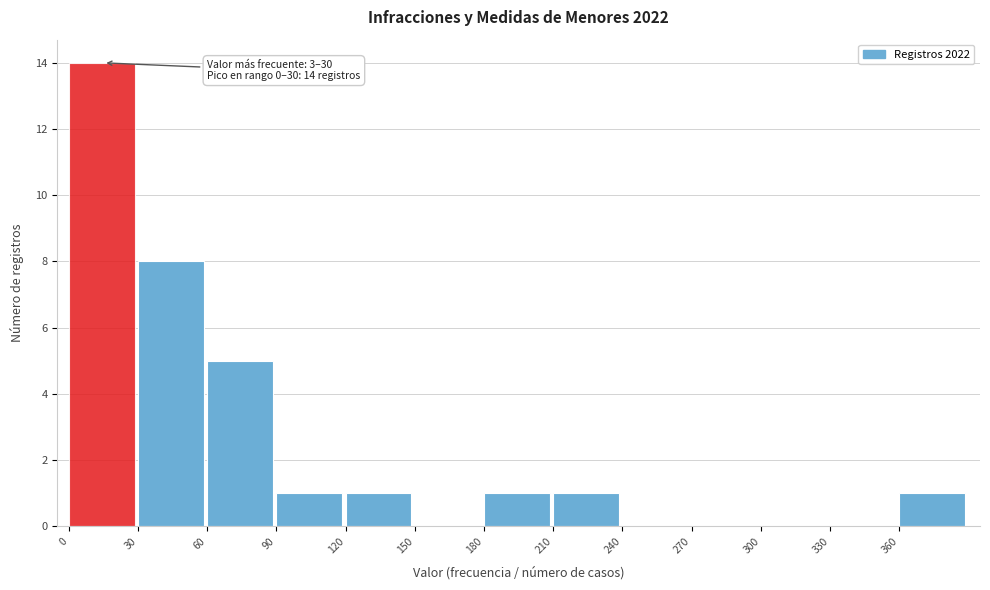

Which range on the x-axis has the tallest bar?

0 to 30